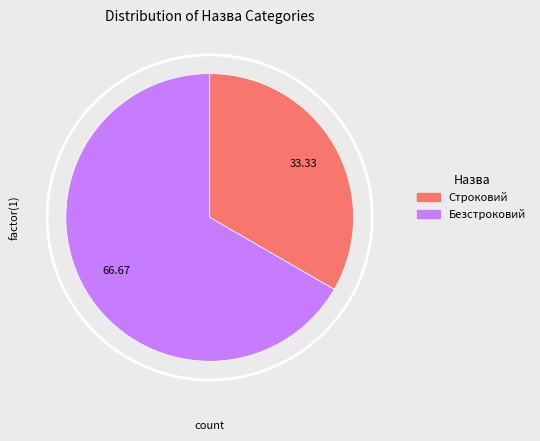

Combined, what portion of the pie is Строковий and Безстроковий?

100.0%